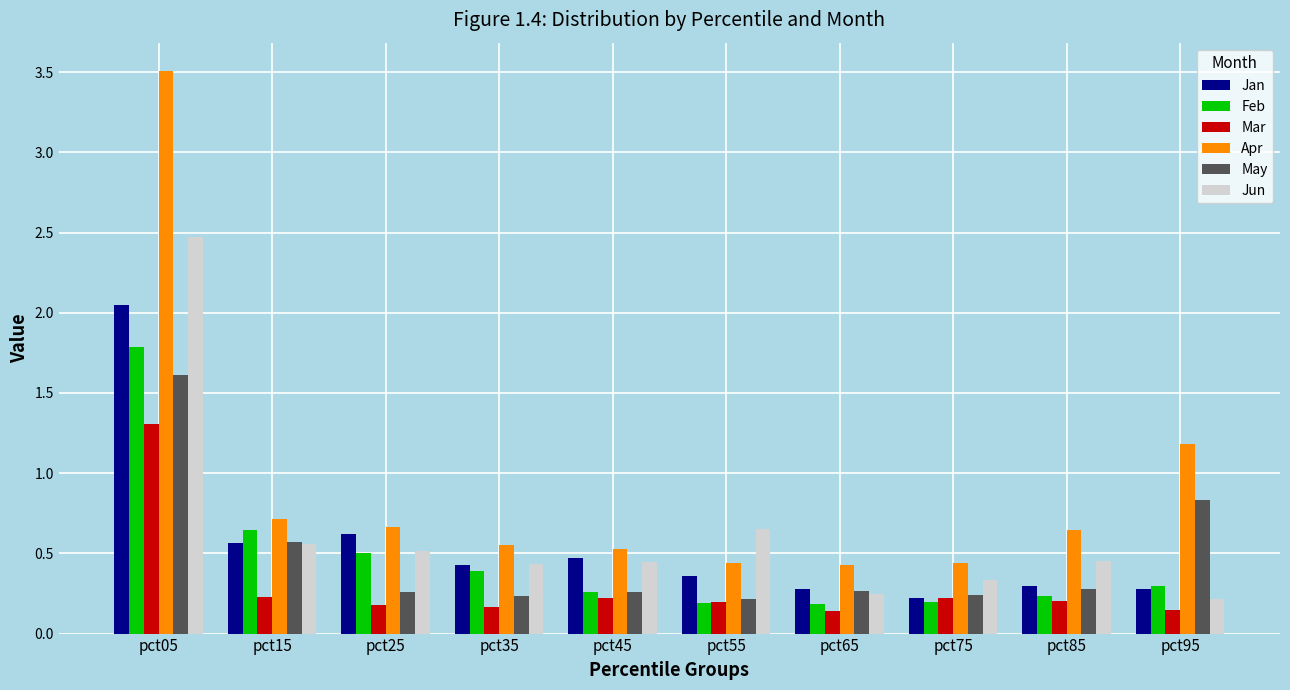

What is the average value of the Apr series?

0.9